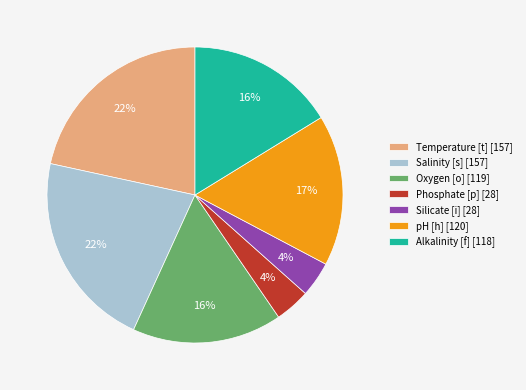

How many slices are in this pie chart?

7